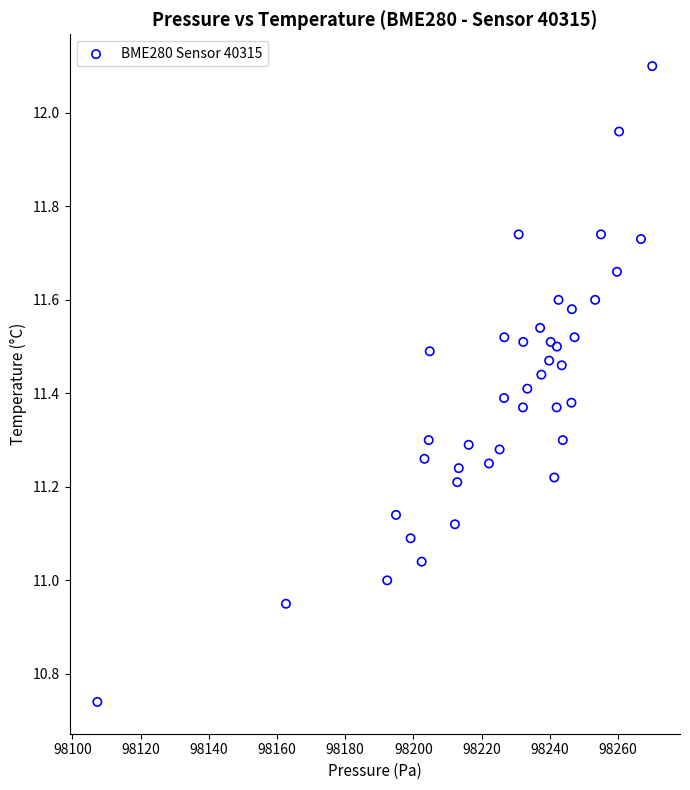

What is the range of Y values (max minus min)?

1.4